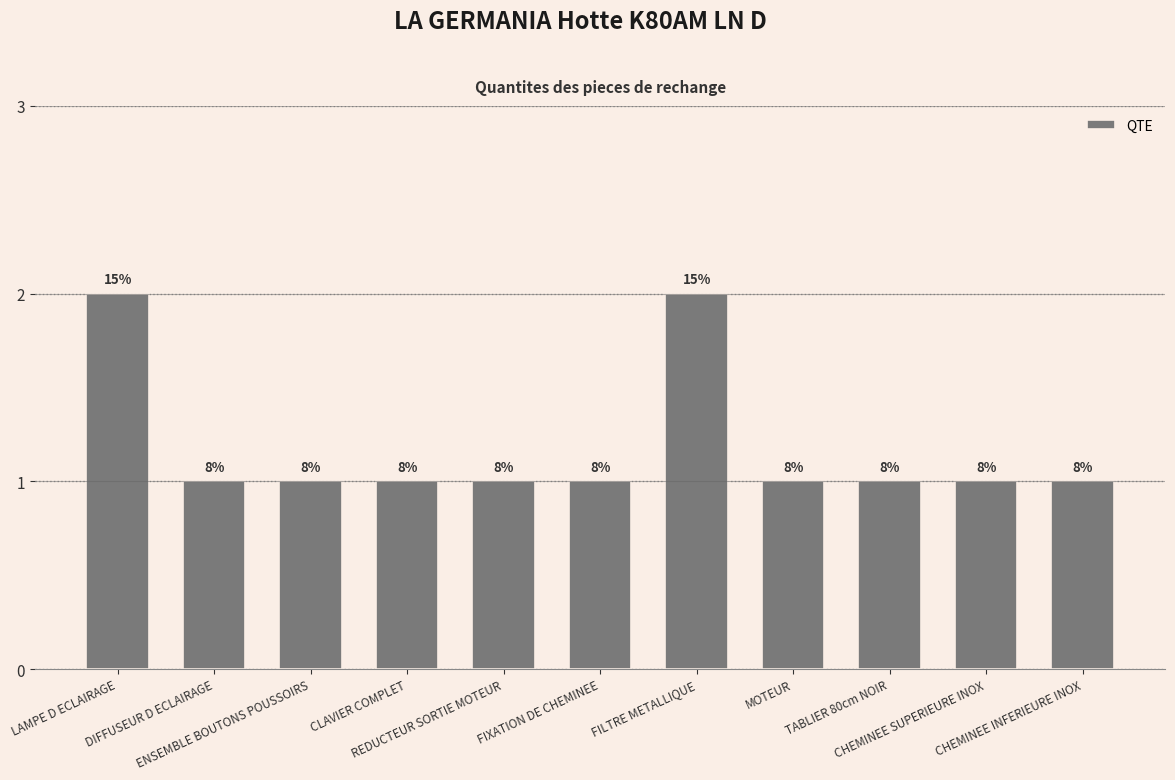

How many bars are there in total?

11